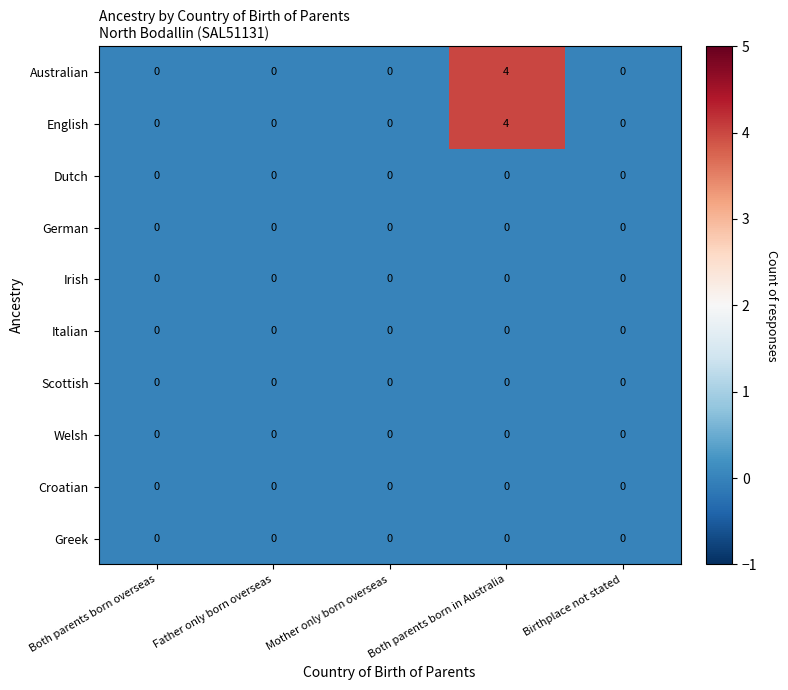

At which category is the sum across all series the highest?

Both parents born in Australia